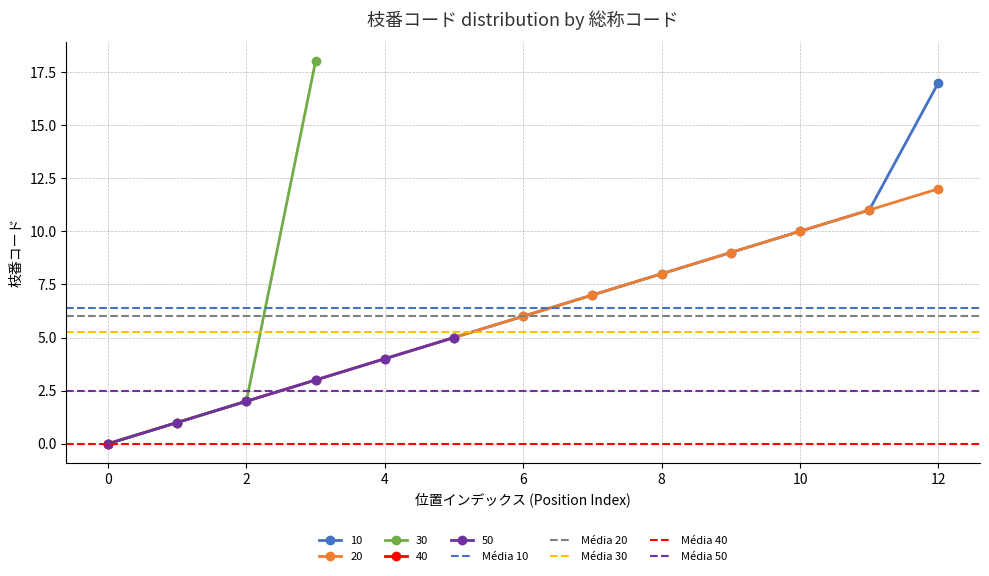

What is the value of the Média 30 point at the 1st from the left?

5.2